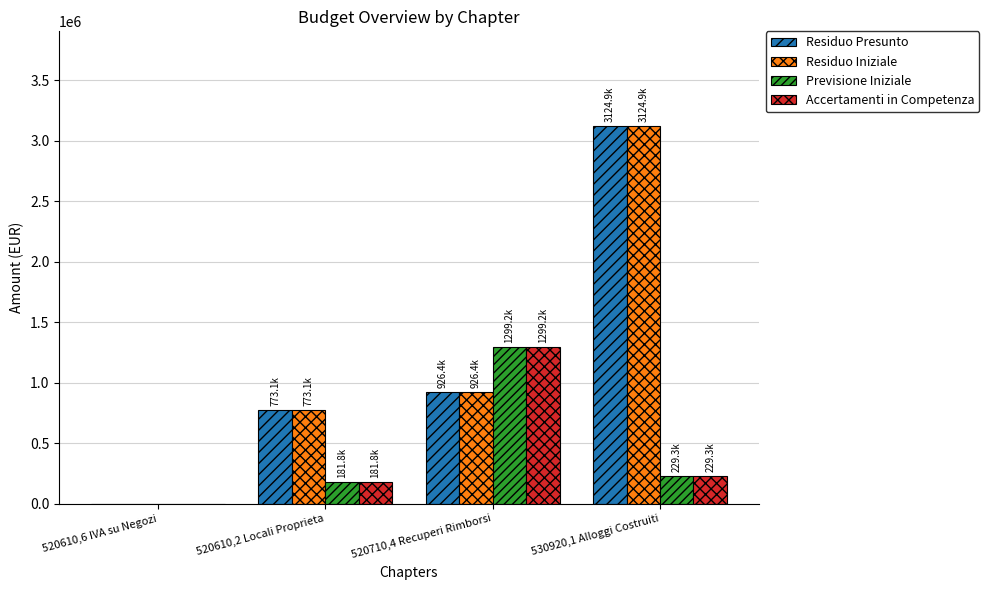

The Residuo Presunto series shows -1057166.1 at 520610,6 IVA su Negozi. True or false?

False